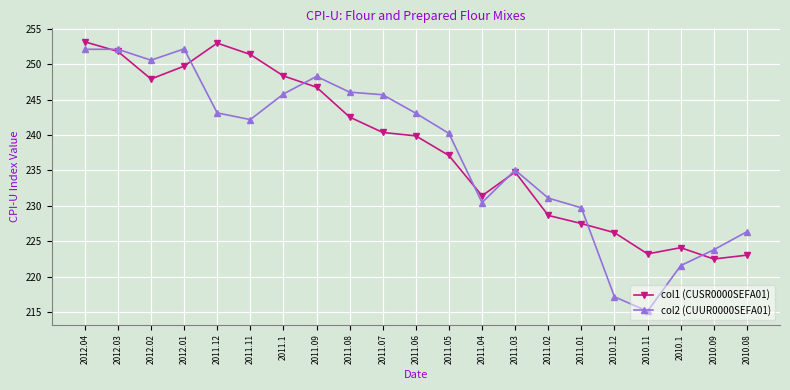

Does the chart have visible grid lines?

Yes